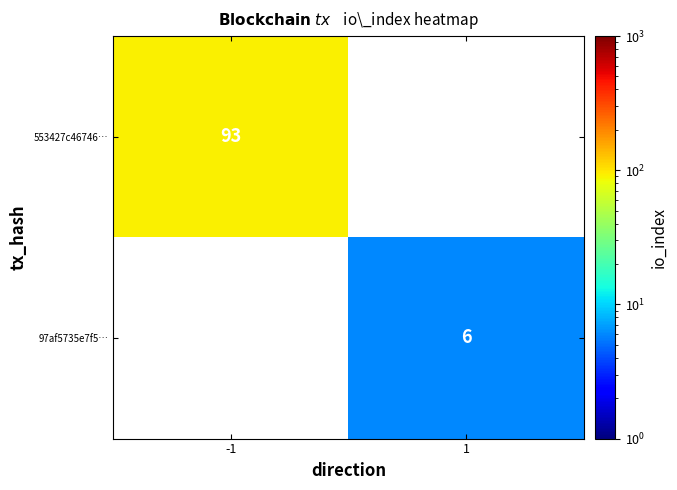

The value of 553427c46746… at -1 is 93. True or false?

True